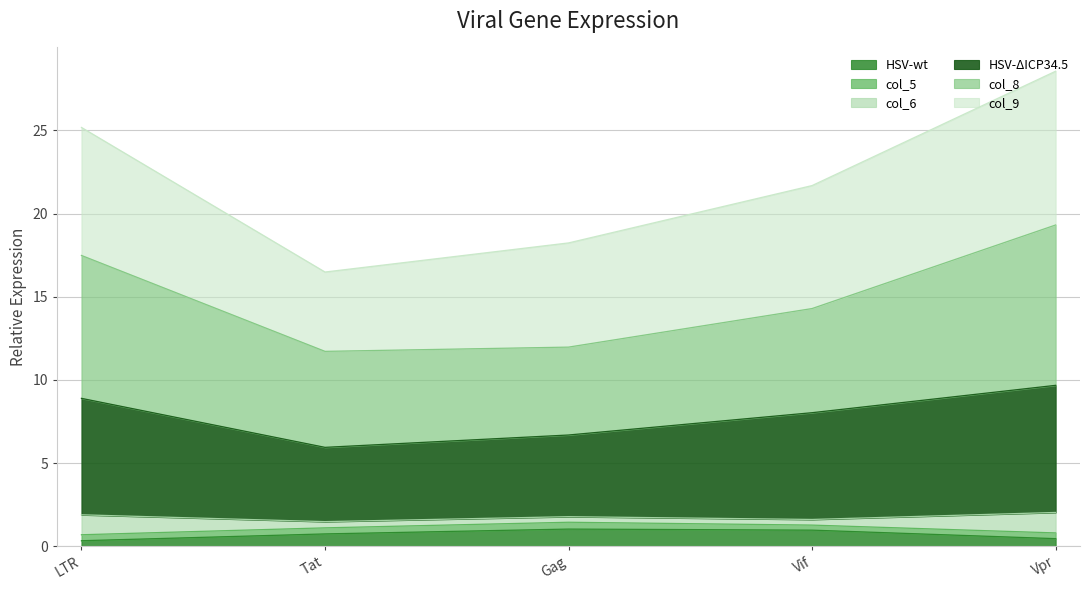

The HSV-ΔICP34.5 series shows 11.8 at Vif. True or false?

False